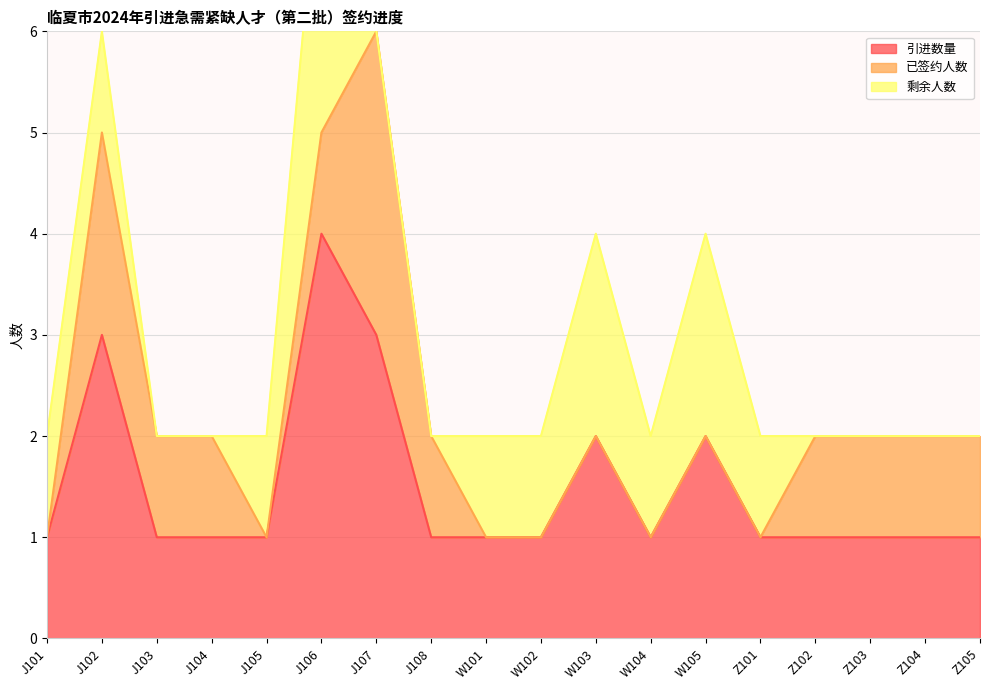

Which series has the largest total across all categories?

引进数量